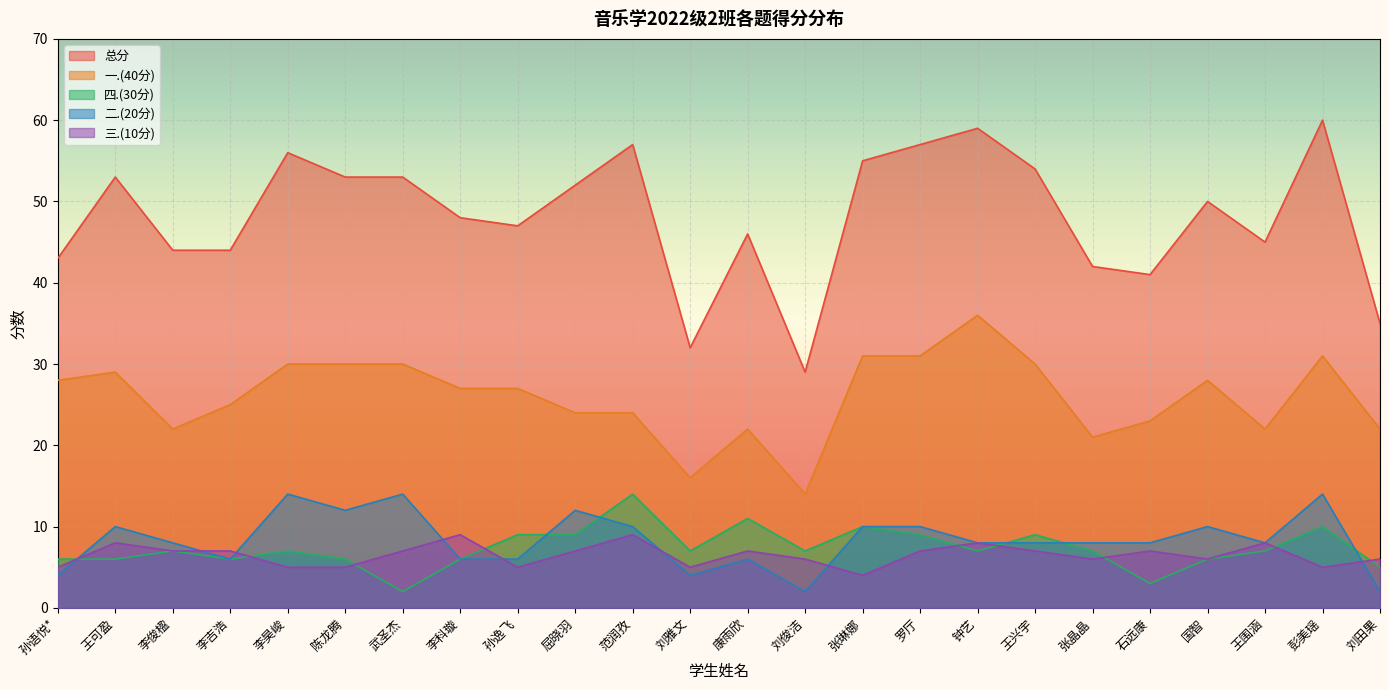

At how many categories does at least one series exceed 44?

16